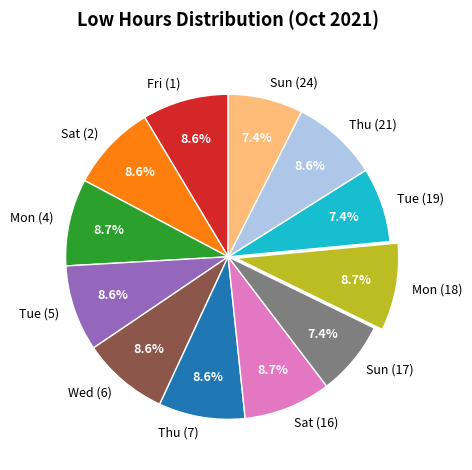

Count the number of slices in the pie.

12